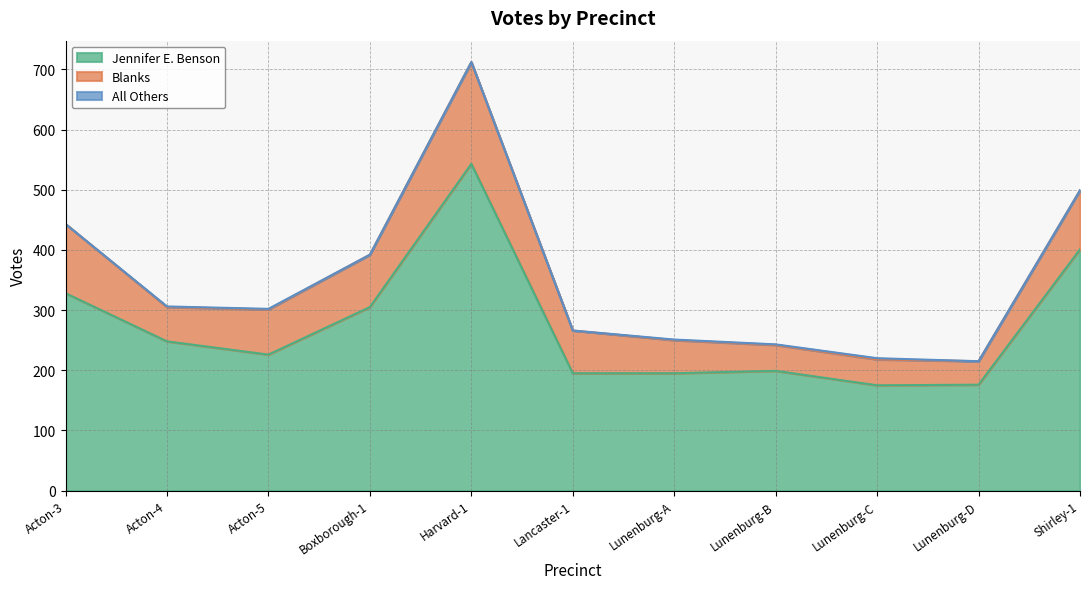

Count the number of categories in the chart.

11